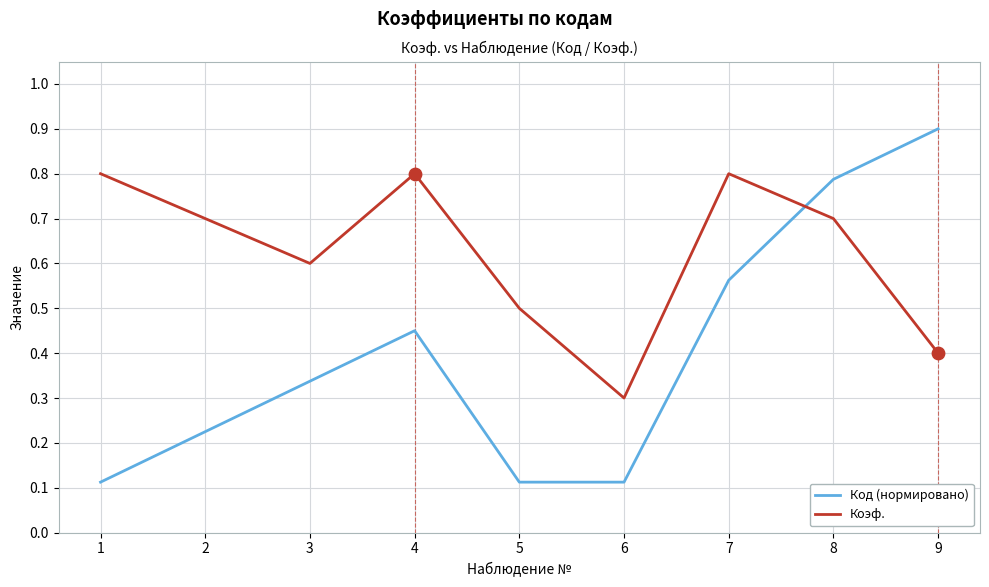

Which series has the widest spread of values?

Код (нормировано)